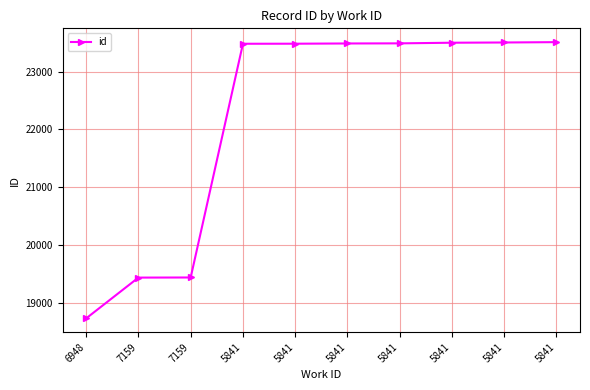

List the labels in order of value, largest first.

5841, 5841, 5841, 5841, 5841, 5841, 5841, 7159, 7159, 6948